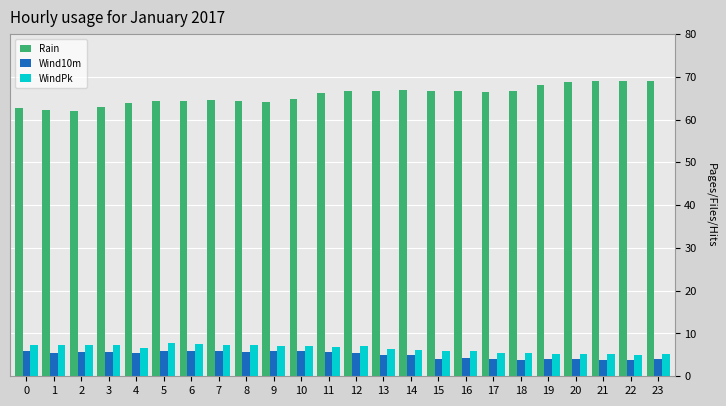

What is the smallest value displayed?

3.7